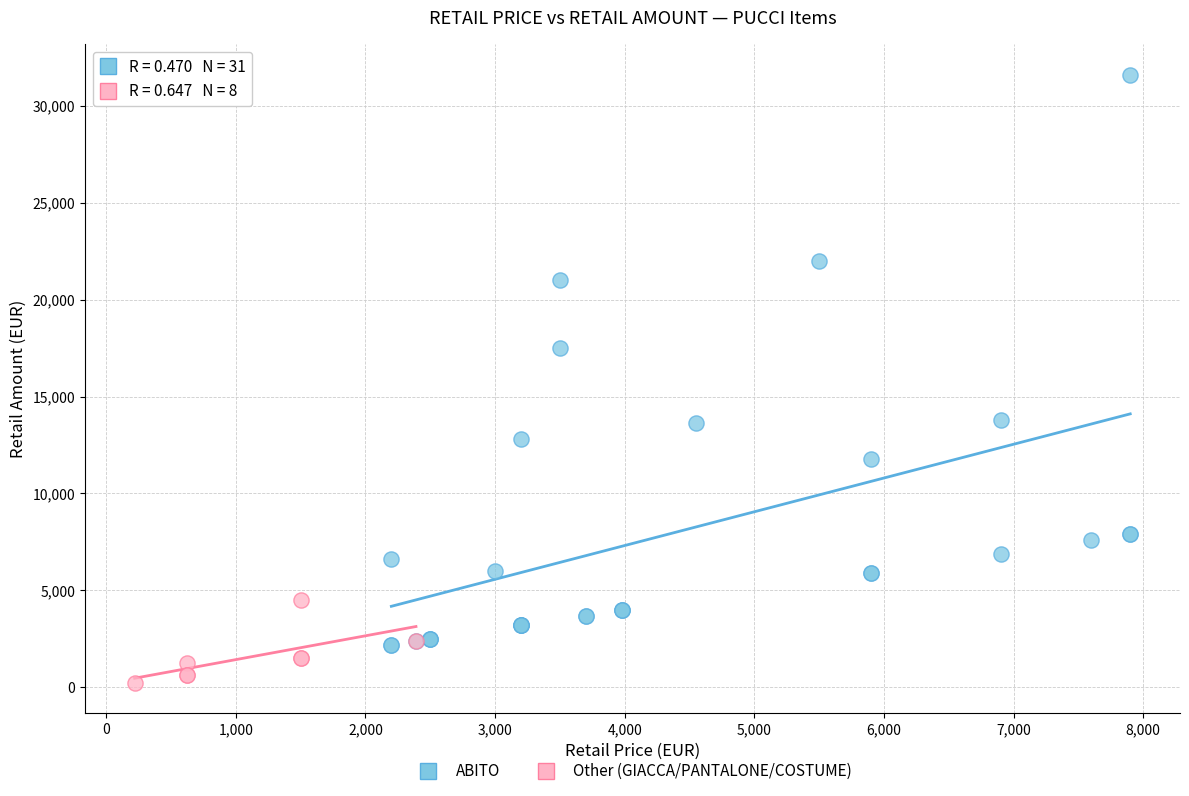

What are all the series names shown in the legend?

ABITO, Other (GIACCA/PANTALONE/COSTUME)